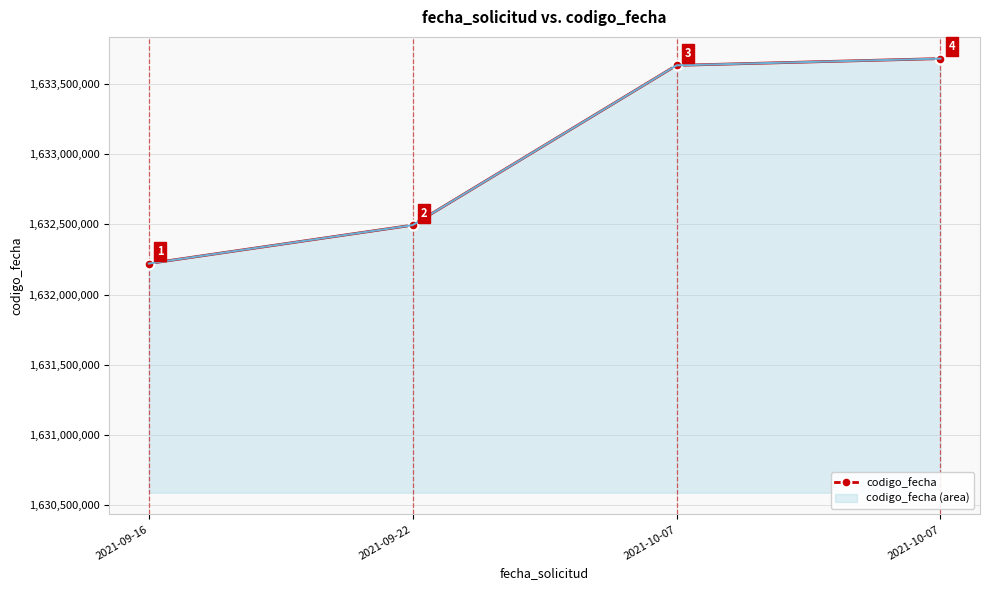

How many data points are less than 1633632668?

2